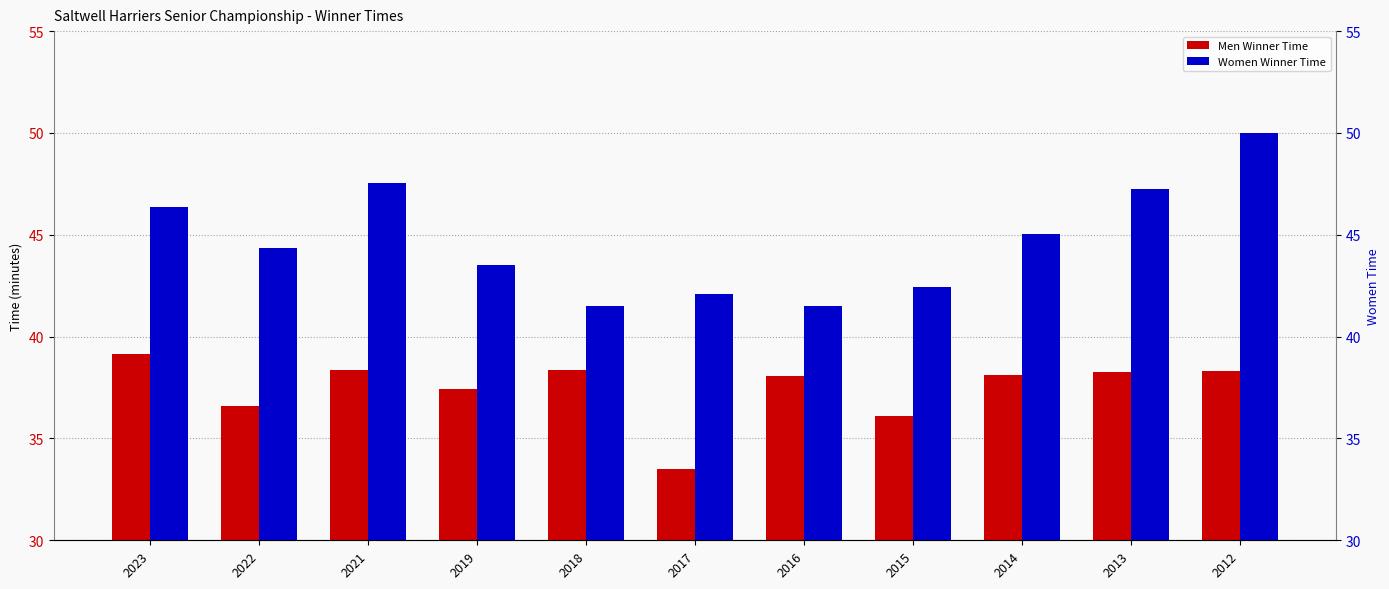

What is the difference between the second highest and second lowest values in the Men Winner Time series?

2.3